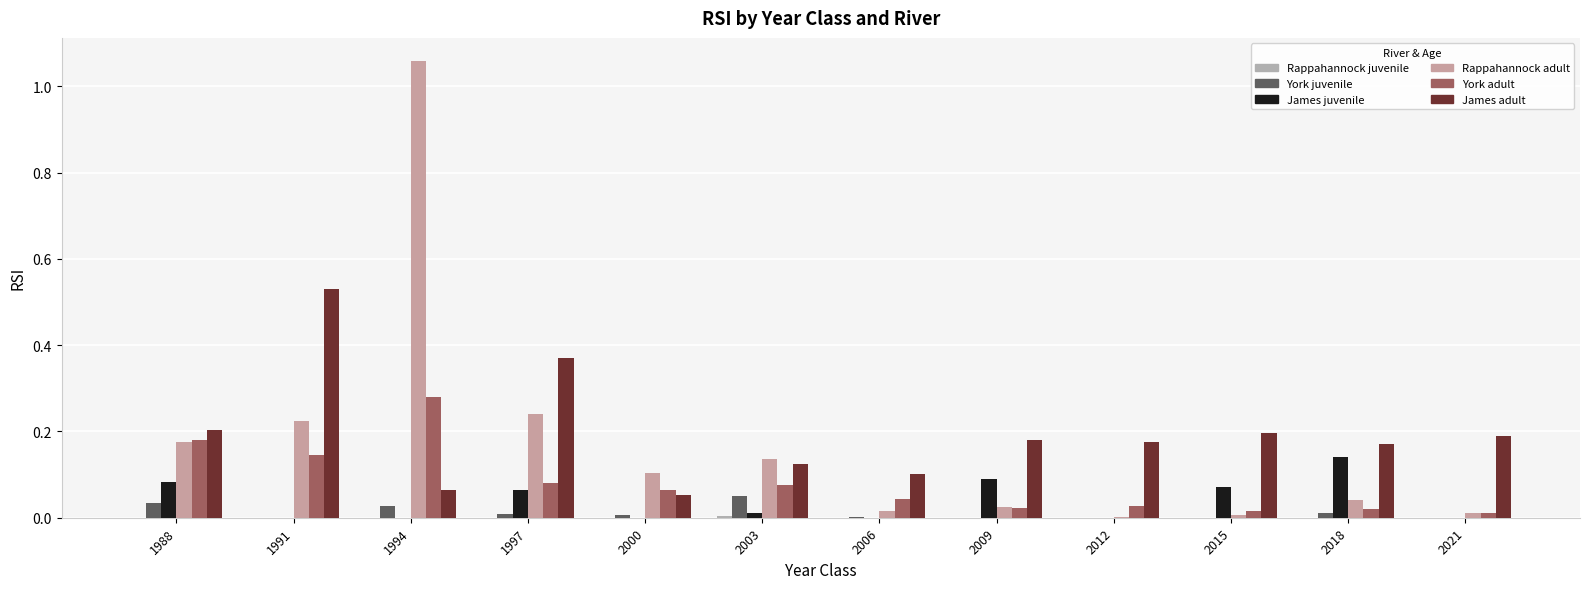

Which label corresponds to the smallest value in the chart?

1988